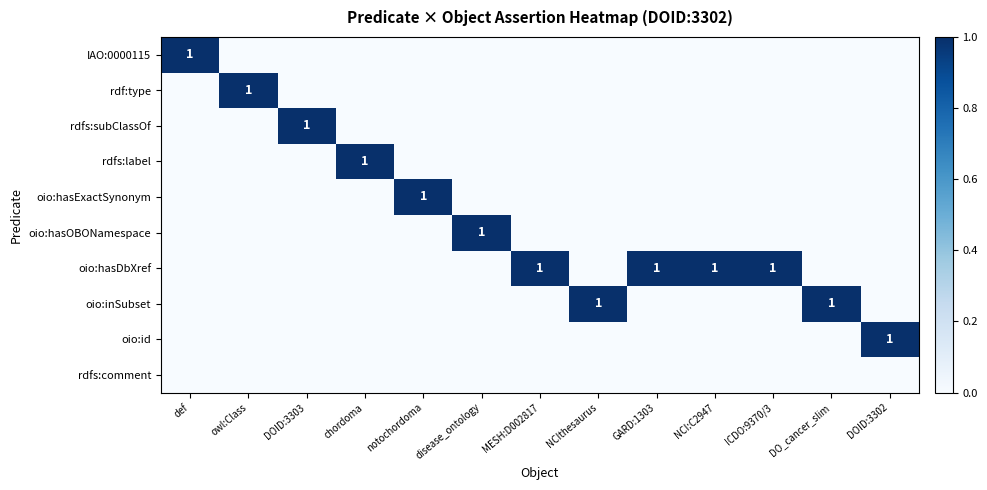

Is it true that oio:hasDbXref equals 1 at ICDO:9370/3?

True